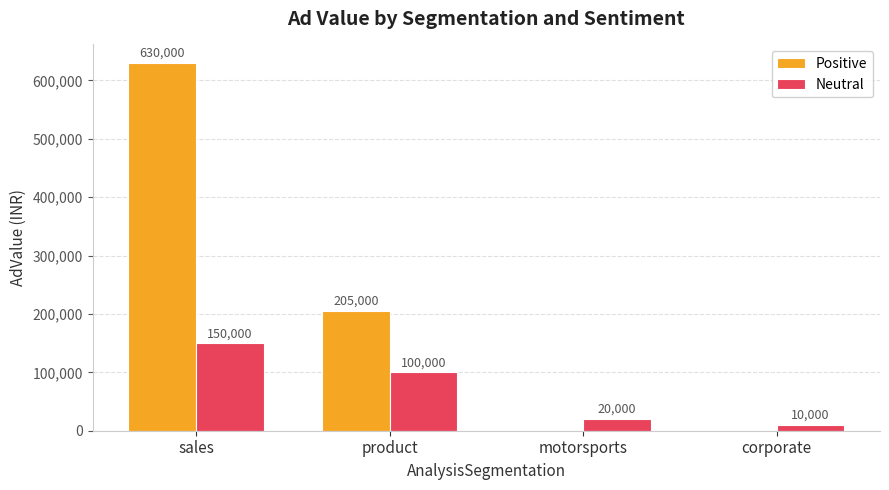

Between product and motorsports, which series saw the biggest shift?

Positive